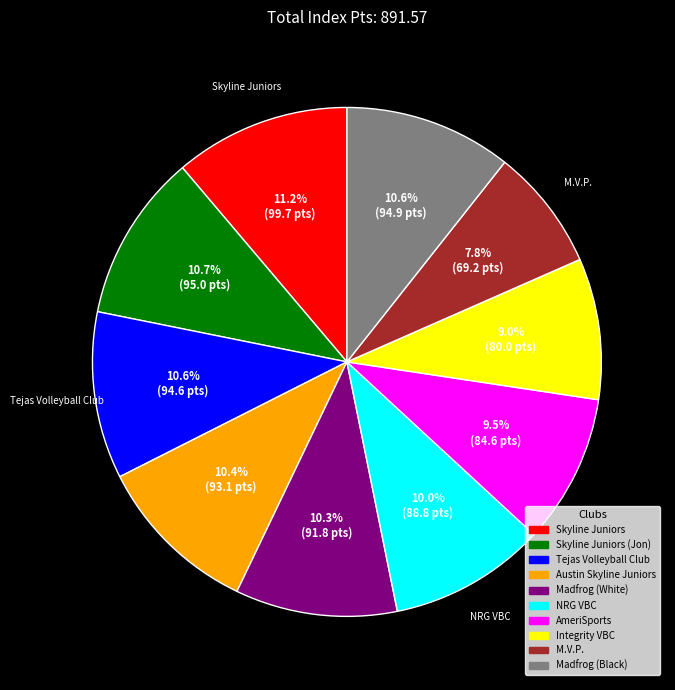

Does any single category account for the majority?

No